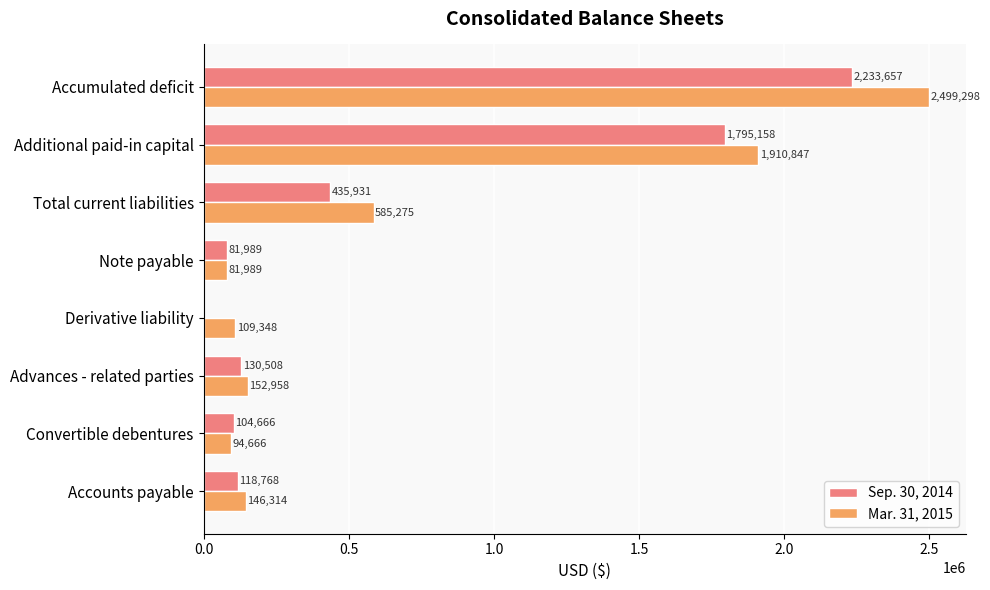

What is the highest value of the Sep. 30, 2014 series?

2233657